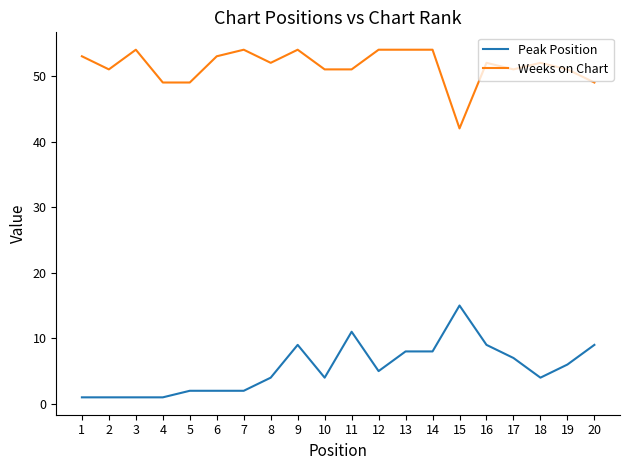

Is the value of Peak Position at 8 greater than the value of Weeks on Chart at 19?

No